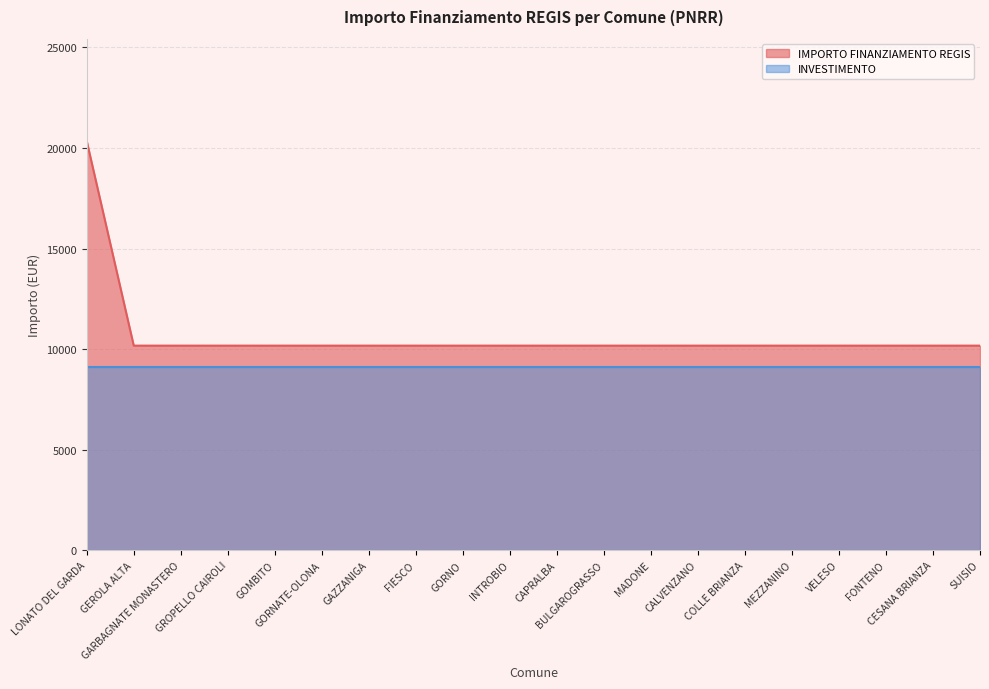

Reading right to left, extract all data points from this chart.

SUISIO=10172	CESANA BRIANZA=10172	FONTENO=10172	VELESO=10172	MEZZANINO=10172	COLLE BRIANZA=10172	CALVENZANO=10172	MADONE=10172	BULGAROGRASSO=10172	CAPRALBA=10172	INTROBIO=10172	GORNO=10172	FIESCO=10172	GAZZANIGA=10172	GORNATE-OLONA=10172	GOMBITO=10172	GROPELLO CAIROLI=10172	GARBAGNATE MONASTERO=10172	GEROLA ALTA=10172	LONATO DEL GARDA=20344